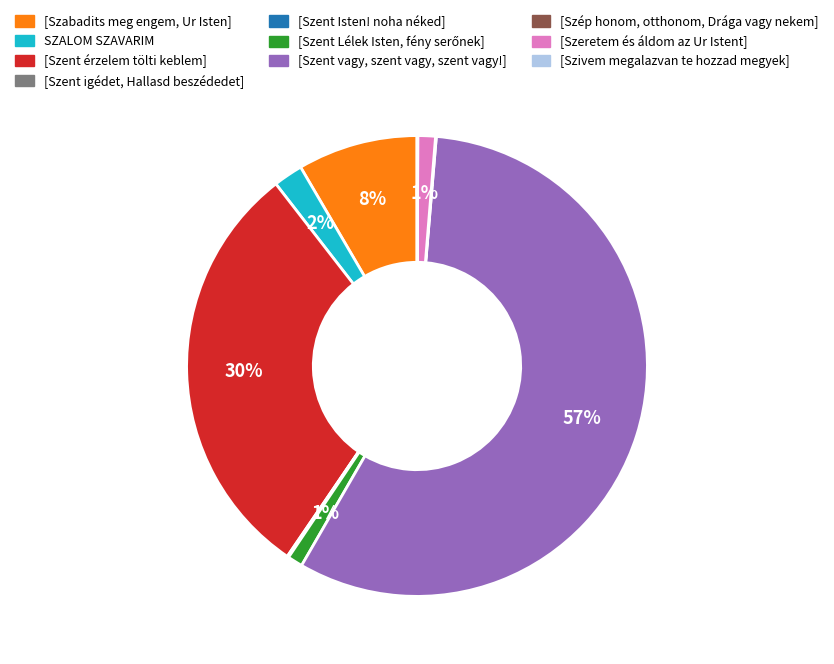

Which slice is the largest?

[Szent vagy, szent vagy, szent vagy!]